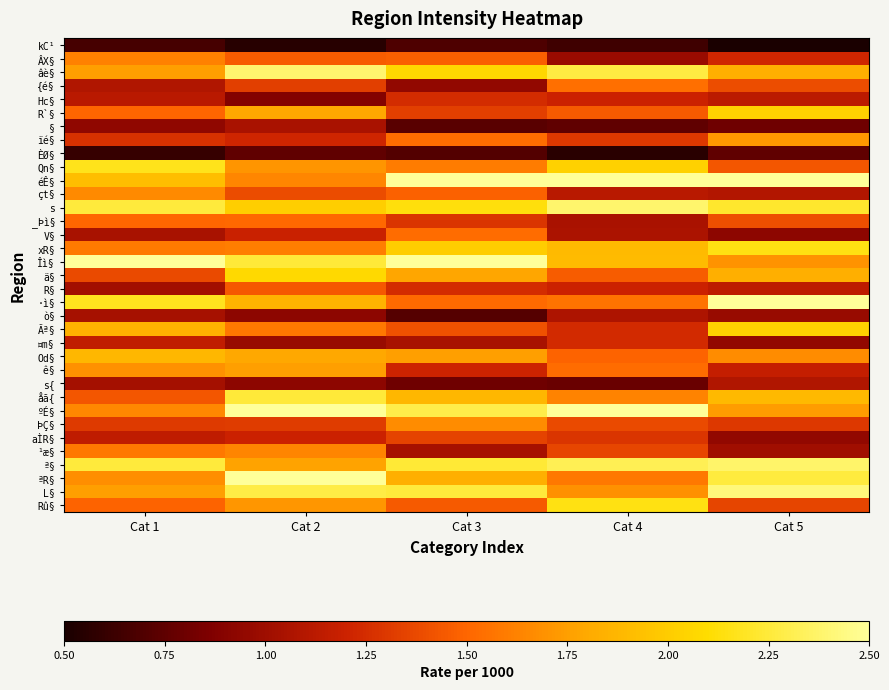

Which series has the widest spread of values?

ºÉ§